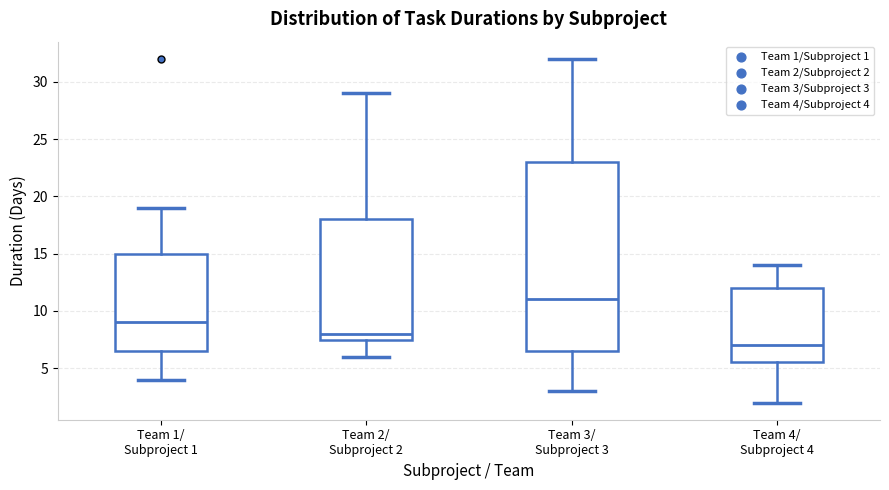

Reading left to right, read every box against the y-axis: the position of its median line, the range the box covers, and the ends of its whiskers. The values are not printed on the chart, so give them approximately, as read against the axis.

Team 1/ Subproject 1: median 9.0, box 6.5 to 15.0, whiskers 4.0 to 19.0
Team 2/ Subproject 2: median 8.0, box 7.5 to 18.0, whiskers 6.0 to 29.0
Team 3/ Subproject 3: median 11.0, box 6.5 to 23.0, whiskers 3.0 to 32.0
Team 4/ Subproject 4: median 7.0, box 5.5 to 12.0, whiskers 2.0 to 14.0